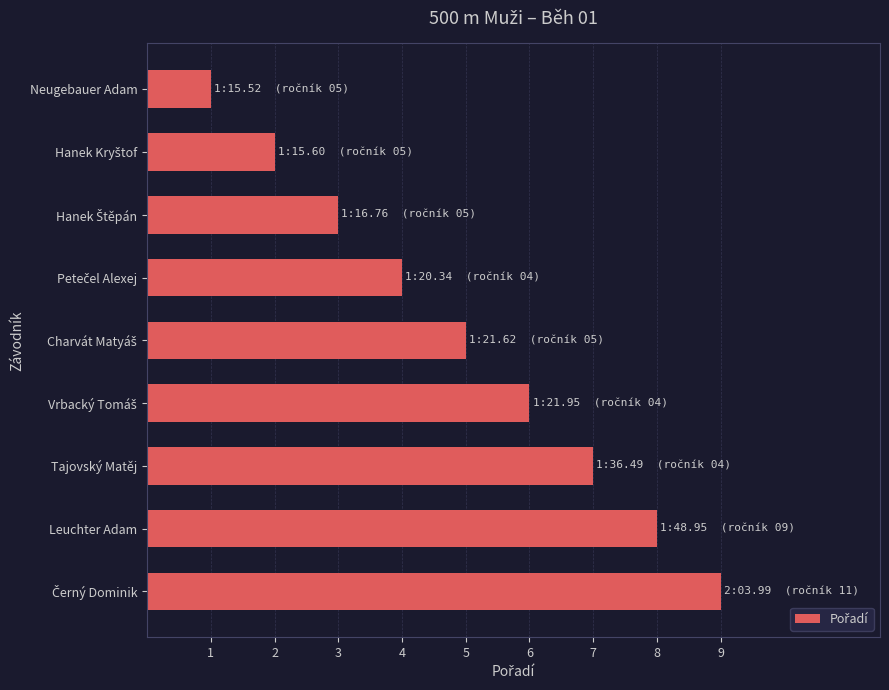

What position from the bottom is Tajovský Matěj?

3